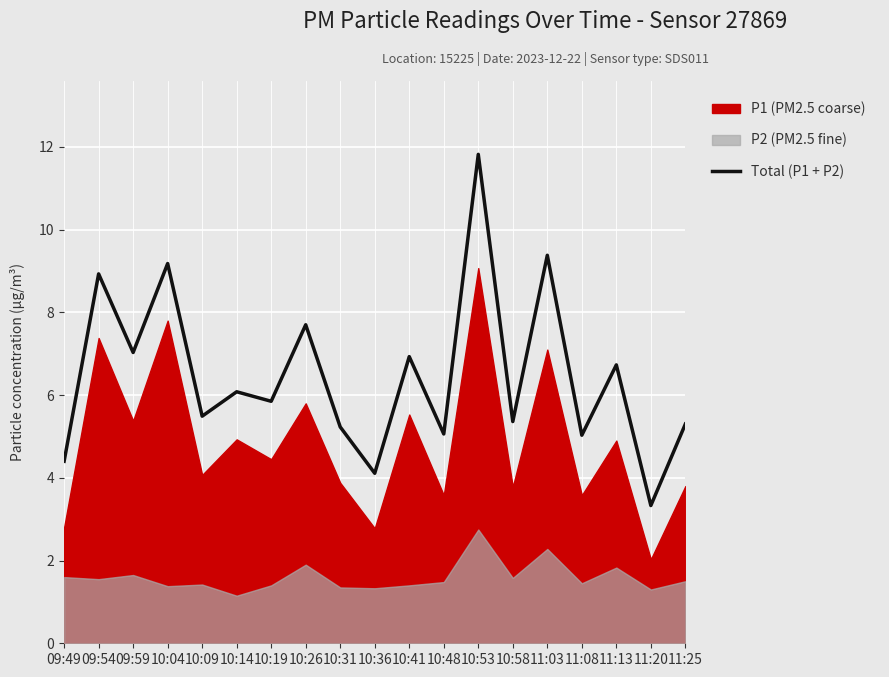

What is the label of the 3rd point from the right?

11:13